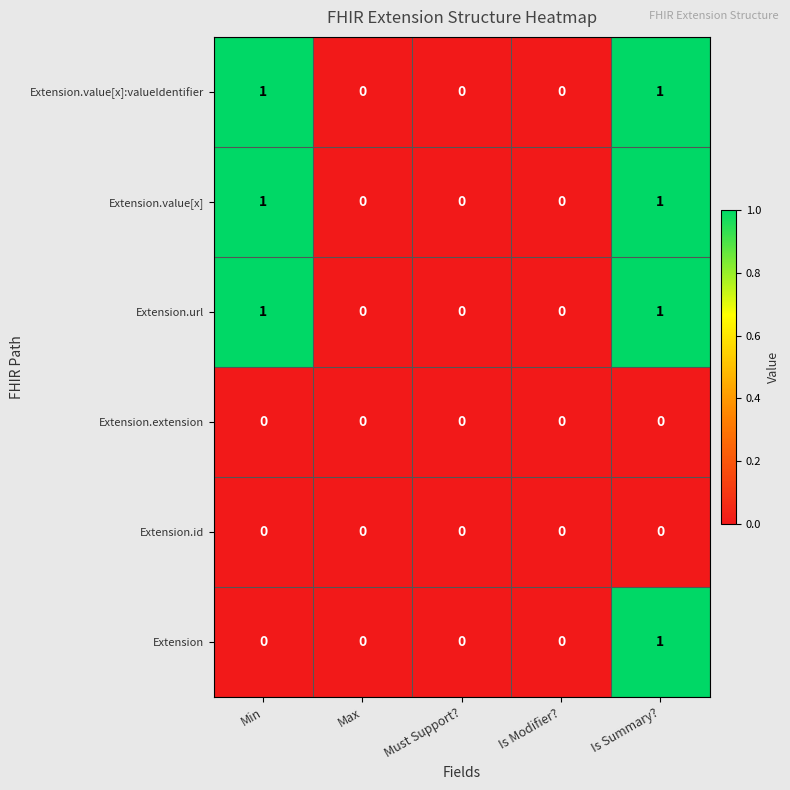

Reading right to left, list all the values displayed in this chart.

Extension.value[x]:valueIdentifier: 1	0	0	0	1
Extension.value[x]: 1	0	0	0	1
Extension.url: 1	0	0	0	1
Extension.extension: 0	0	0	0	0
Extension.id: 0	0	0	0	0
Extension: 1	0	0	0	0